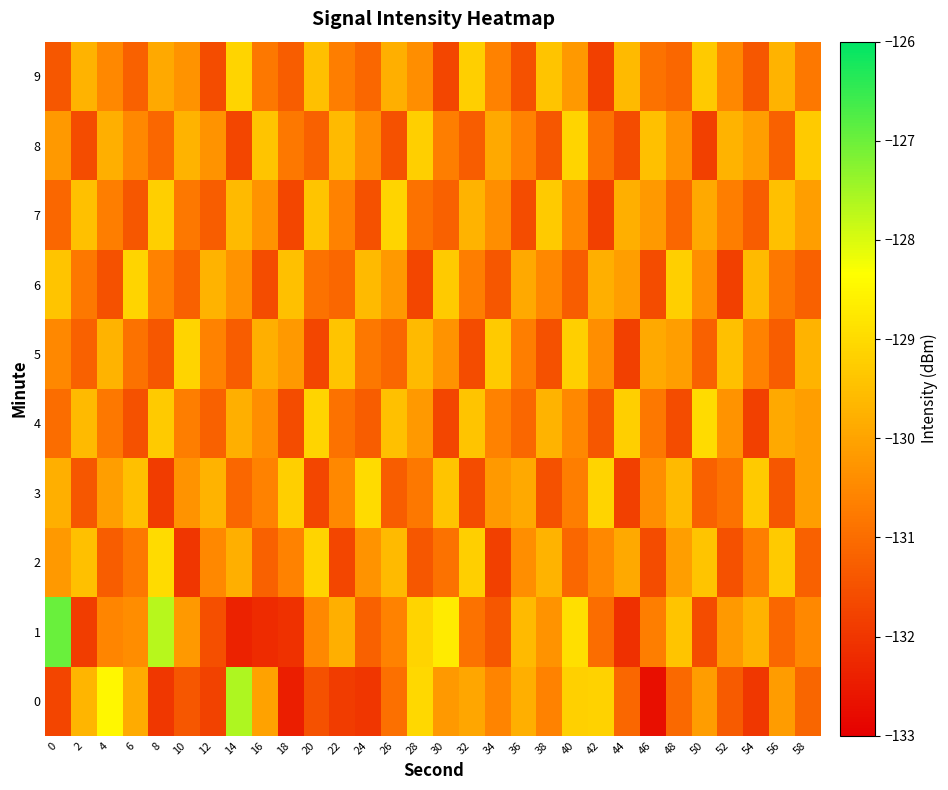

How many series are shown in this chart?

10